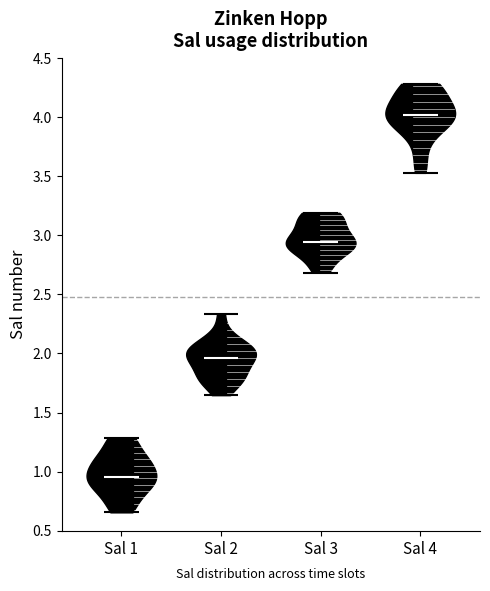

Where does the median line of the violin for Sal 4 sit on the y-axis? The values are not printed on the chart, so give them approximately, as read against the axis.

4.00